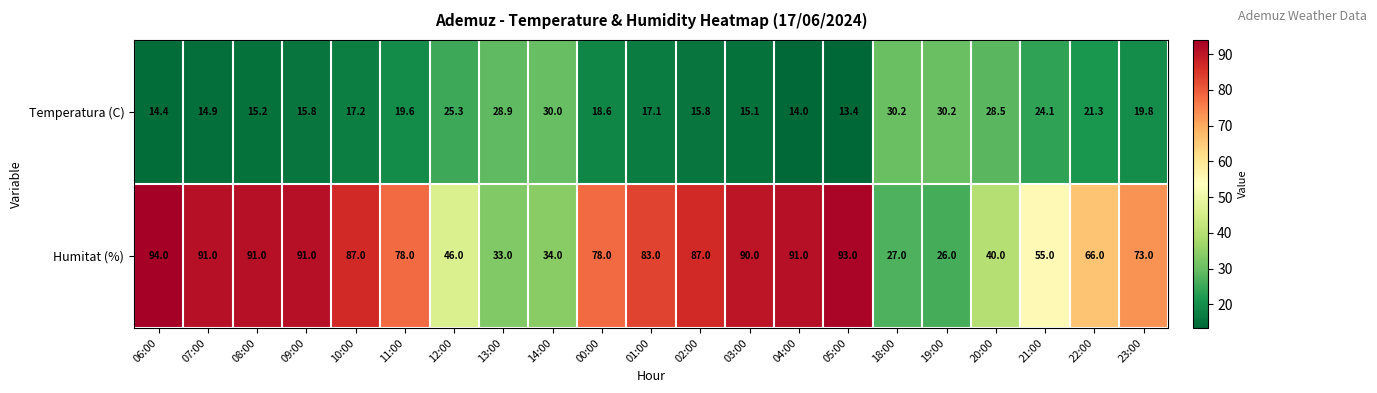

What is the minimum value shown in the chart?

13.4